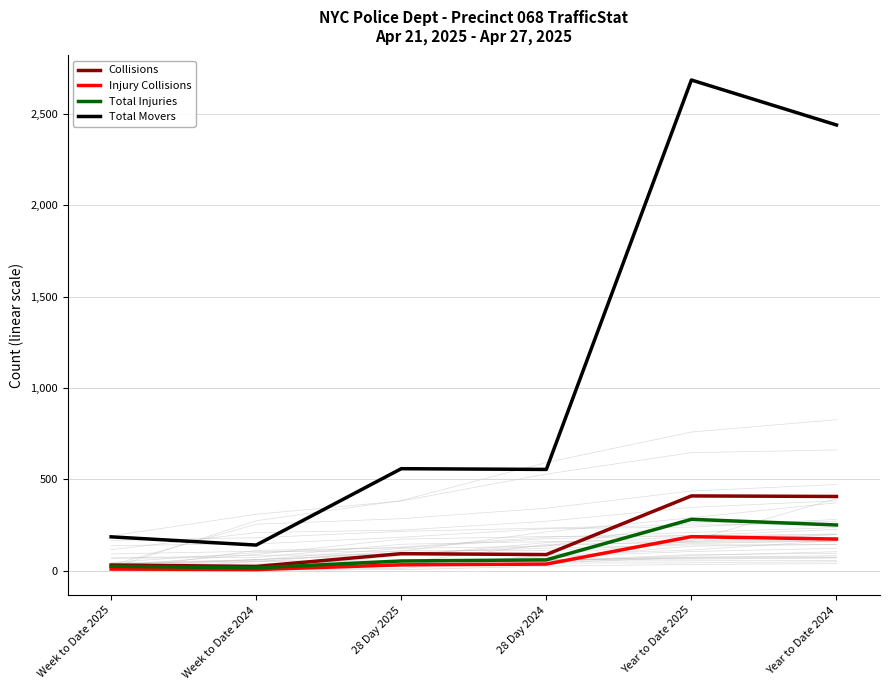

How many lines are shown in the chart?

4